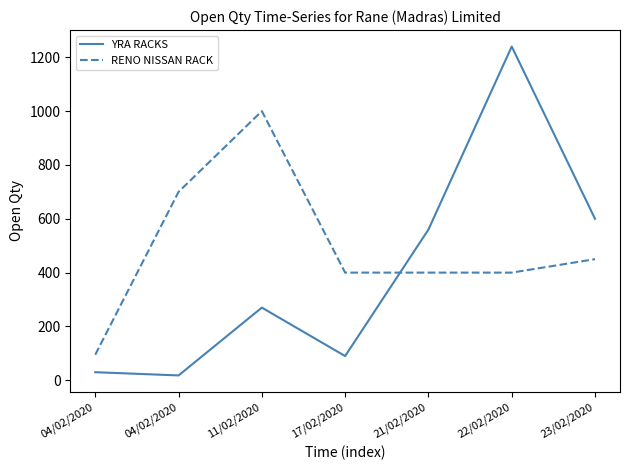

Does the chart have visible grid lines?

No